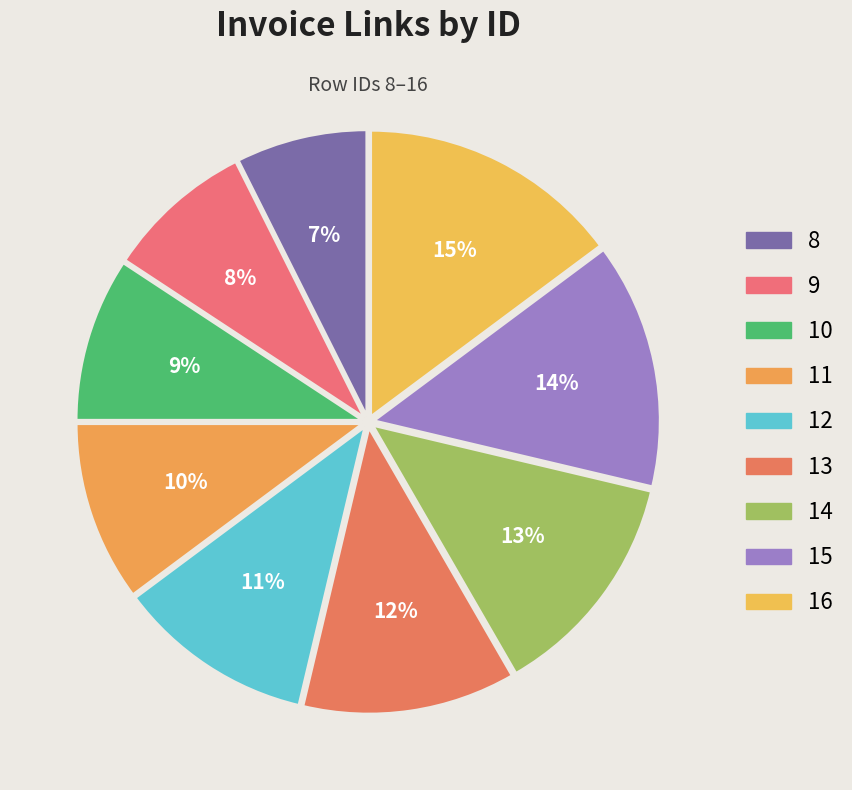

Which category has the smallest portion of the pie?

8